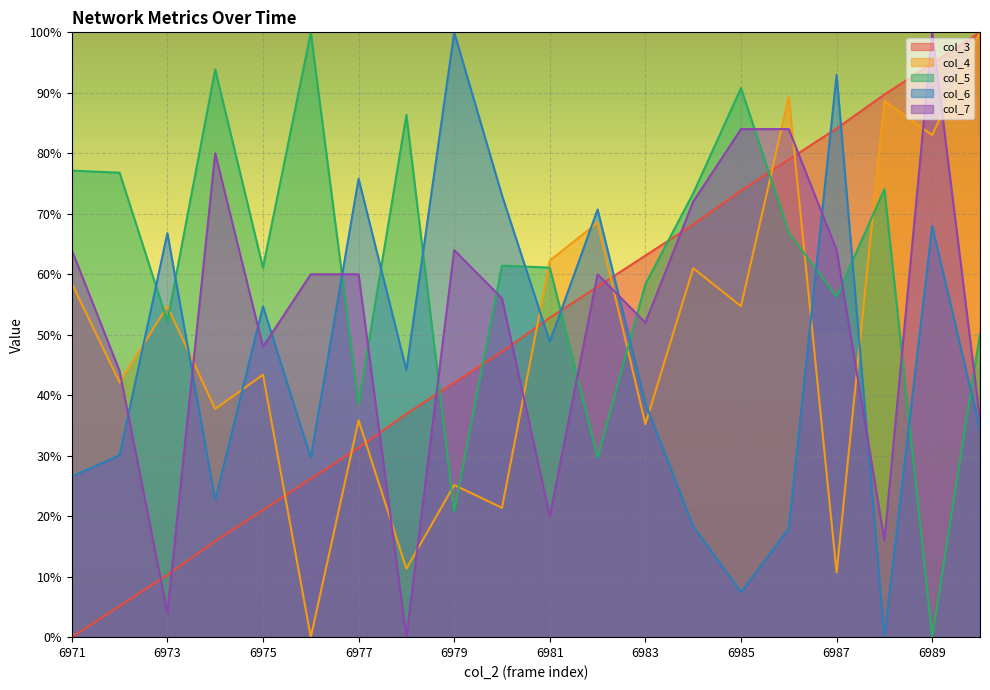

Reading left to right, list all the values displayed in this chart.

col_3: 6971=0.0	6972=5.1	6973=10.3	6974=15.9	6975=21.0	6976=26.2	6977=31.3	6978=36.9	6979=42.1	6980=47.2	6981=52.8	6982=57.9	6983=63.1	6984=68.2	6985=73.8	6986=79.0	6987=84.1	6988=89.7	6989=94.9	6990=100.0
col_4: 6971=58.5	6972=42.1	6973=54.7	6974=37.7	6975=43.4	6976=0.0	6977=35.8	6978=11.3	6979=25.2	6980=21.4	6981=62.3	6982=68.6	6983=35.2	6984=61.0	6985=54.7	6986=89.3	6987=10.7	6988=88.7	6989=83.0	6990=100.0
col_5: 6971=77.1	6972=76.8	6973=52.2	6974=93.9	6975=61.1	6976=100.0	6977=38.6	6978=86.3	6979=20.8	6980=61.4	6981=61.1	6982=29.7	6983=58.4	6984=73.4	6985=90.8	6986=66.9	6987=56.3	6988=74.1	6989=0.0	6990=50.2
col_6: 6971=26.6	6972=30.1	6973=66.8	6974=22.7	6975=54.7	6976=29.7	6977=75.8	6978=44.1	6979=100.0	6980=73.0	6981=48.8	6982=70.7	6983=38.7	6984=18.4	6985=7.4	6986=18.0	6987=93.0	6988=0.0	6989=68.0	6990=34.4
col_7: 6971=64.0	6972=44.0	6973=4.0	6974=80.0	6975=48.0	6976=60.0	6977=60.0	6978=0.0	6979=64.0	6980=56.0	6981=20.0	6982=60.0	6983=52.0	6984=72.0	6985=84.0	6986=84.0	6987=64.0	6988=16.0	6989=100.0	6990=36.0